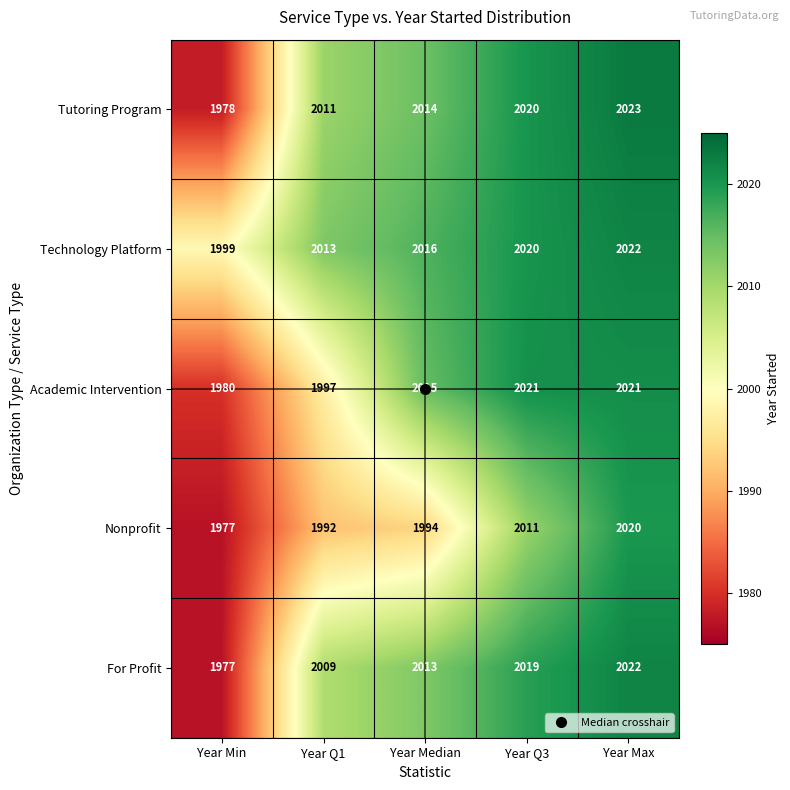

At which category is the sum across all series the highest?

Year Max